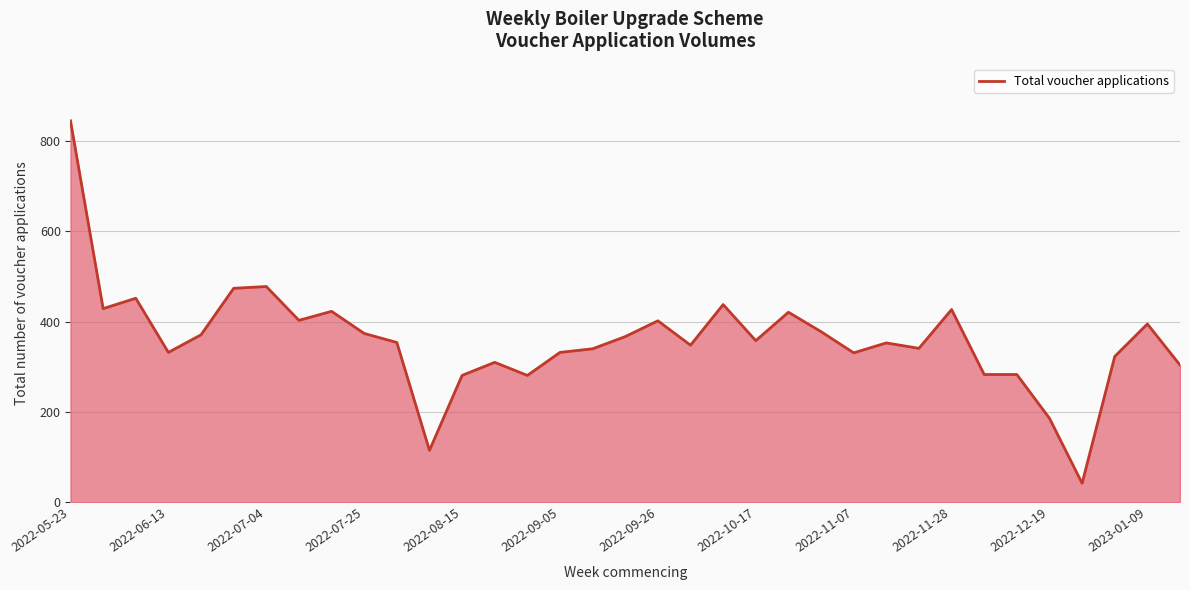

What is the greatest value displayed?

845